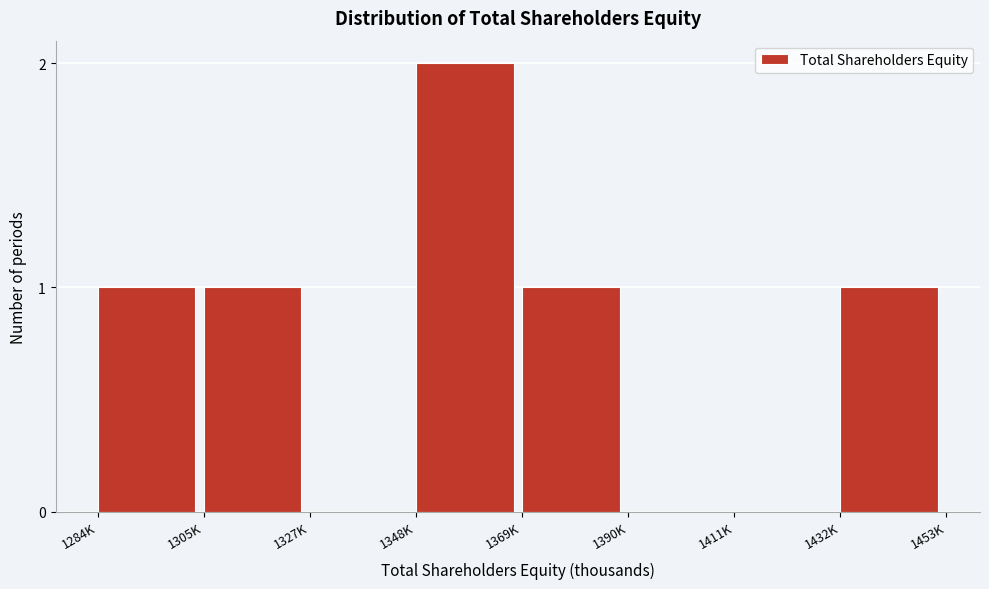

Reading right to left, extract all data points from this chart.

1432K=1	1411K=0	1390K=0	1369K=1	1348K=2	1327K=0	1305K=1	1284K=1